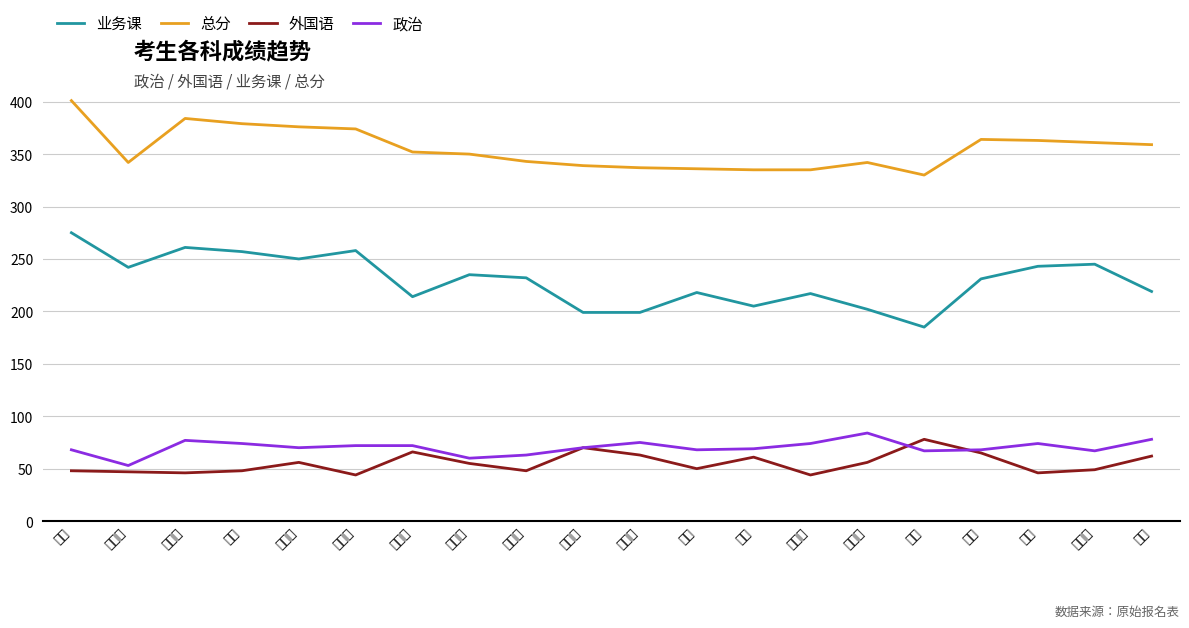

At 张鑫, list the series in order from largest to smallest.

总分, 业务课, 政治, 外国语